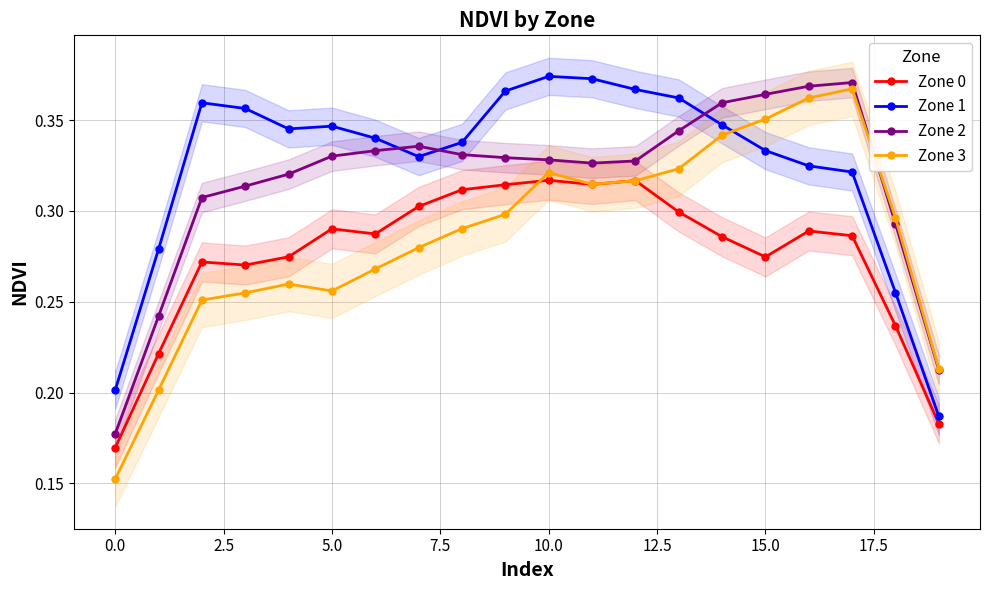

Between 12 and 13, which series saw the biggest shift?

Zone 0